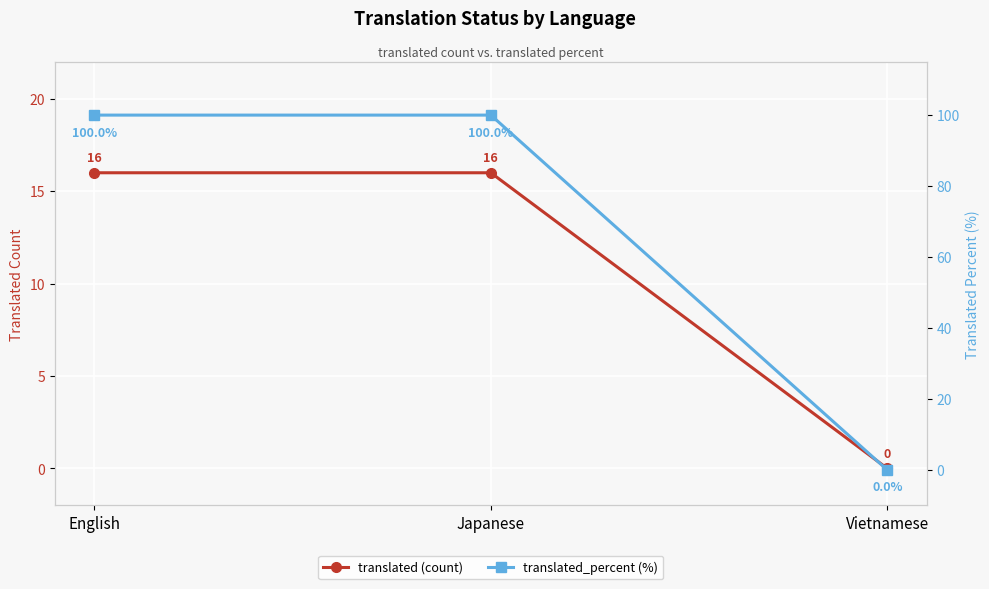

Rank the series by their maximum value, from highest to lowest.

translated_percent (%), translated (count)